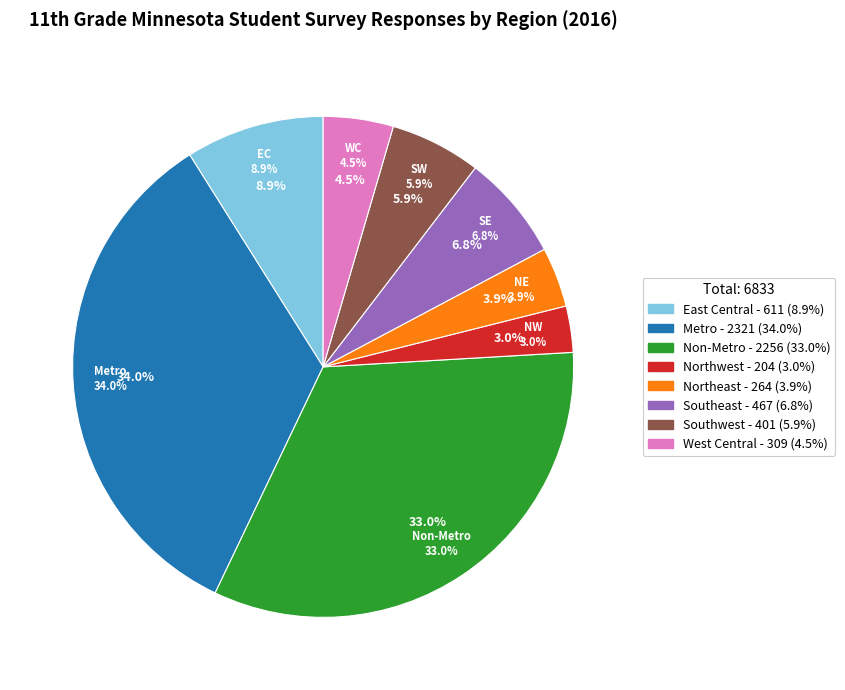

Is Metro the majority of the pie?

No